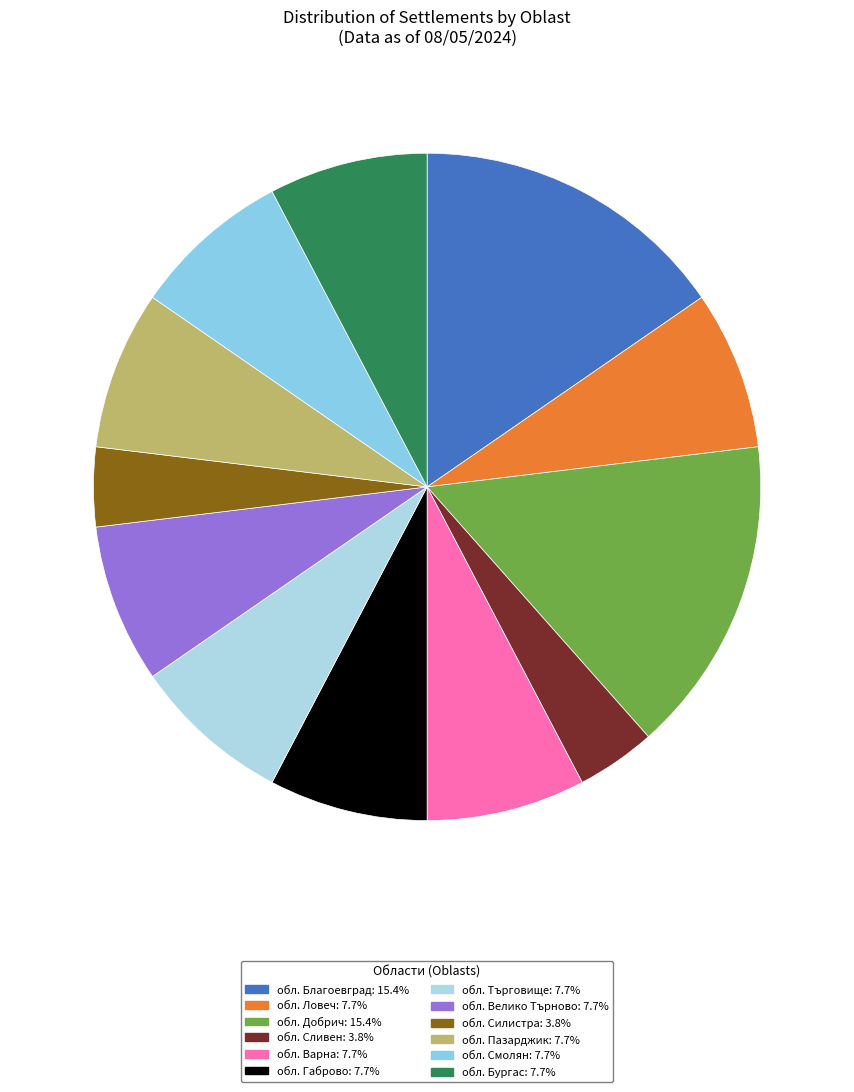

Is it true that обл. Варна is 1% of the pie?

False